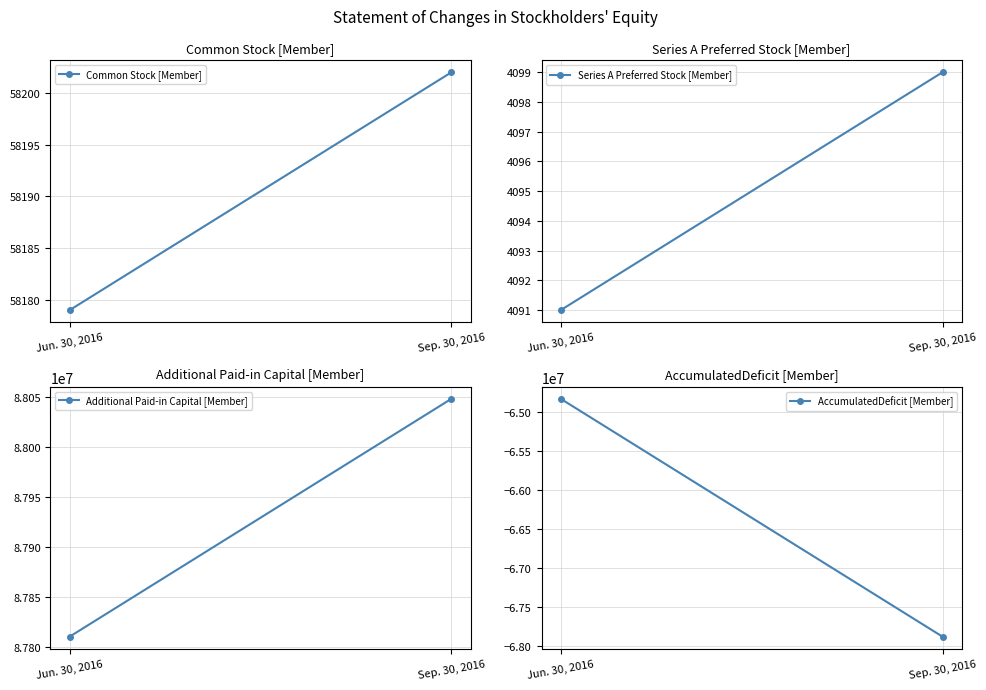

Is it true that Additional Paid-in Capital [Member] equals 115572041 at Jun. 30, 2016?

False